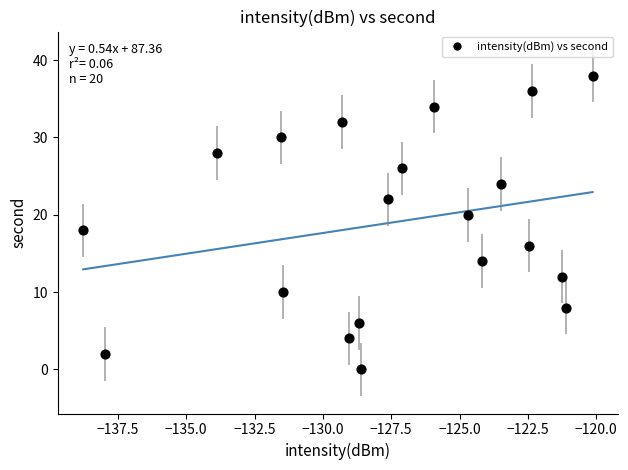

What is the range of Y values (max minus min)?

38